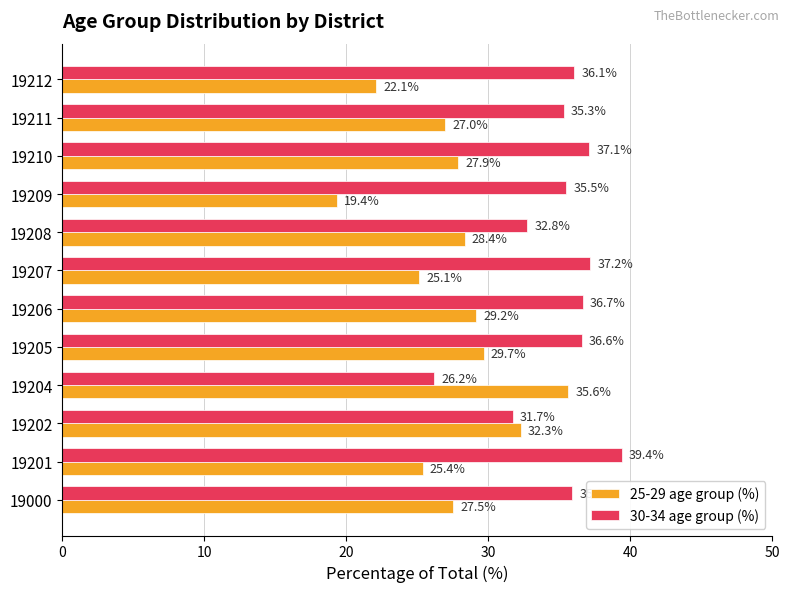

What is the difference between the 30-34 age group (%) values at 19000 and 19210?

1.2